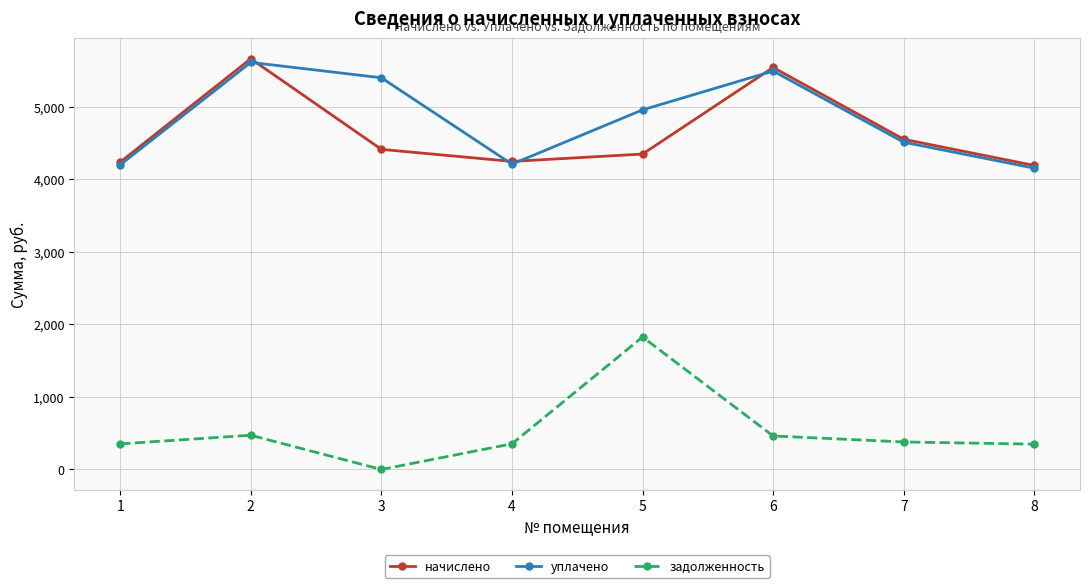

What is the minimum value for начислено?

4191.1